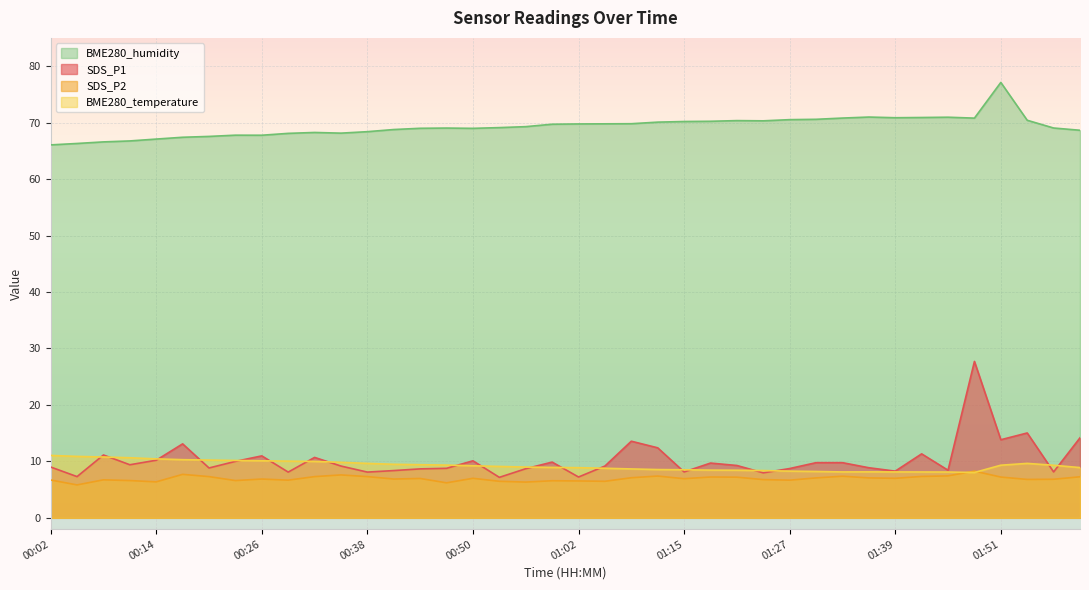

What value does the SDS_P2 series have at 00:44?

7.0